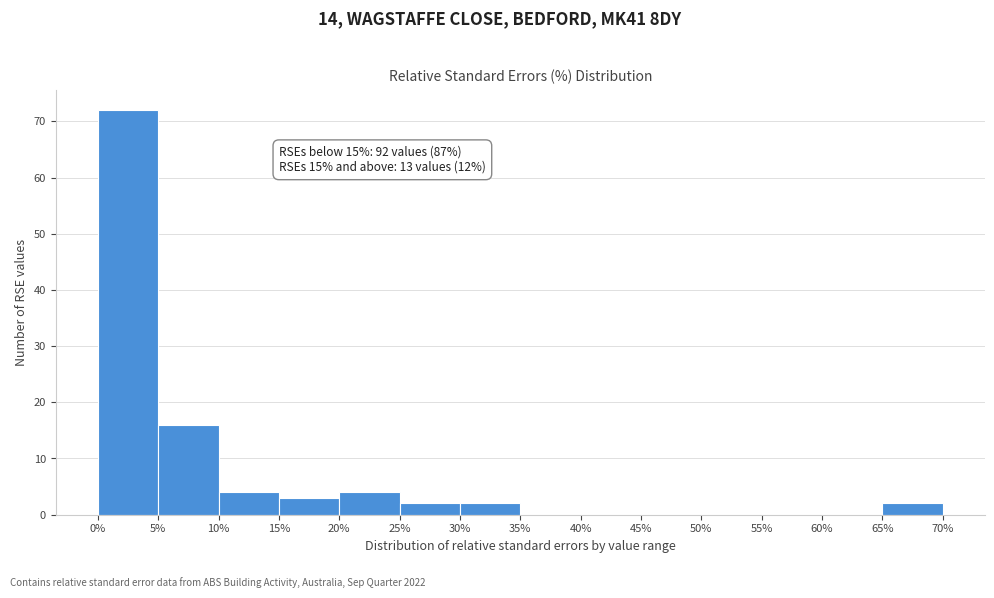

Over which range of the x-axis is the bar tallest?

0% to 5%